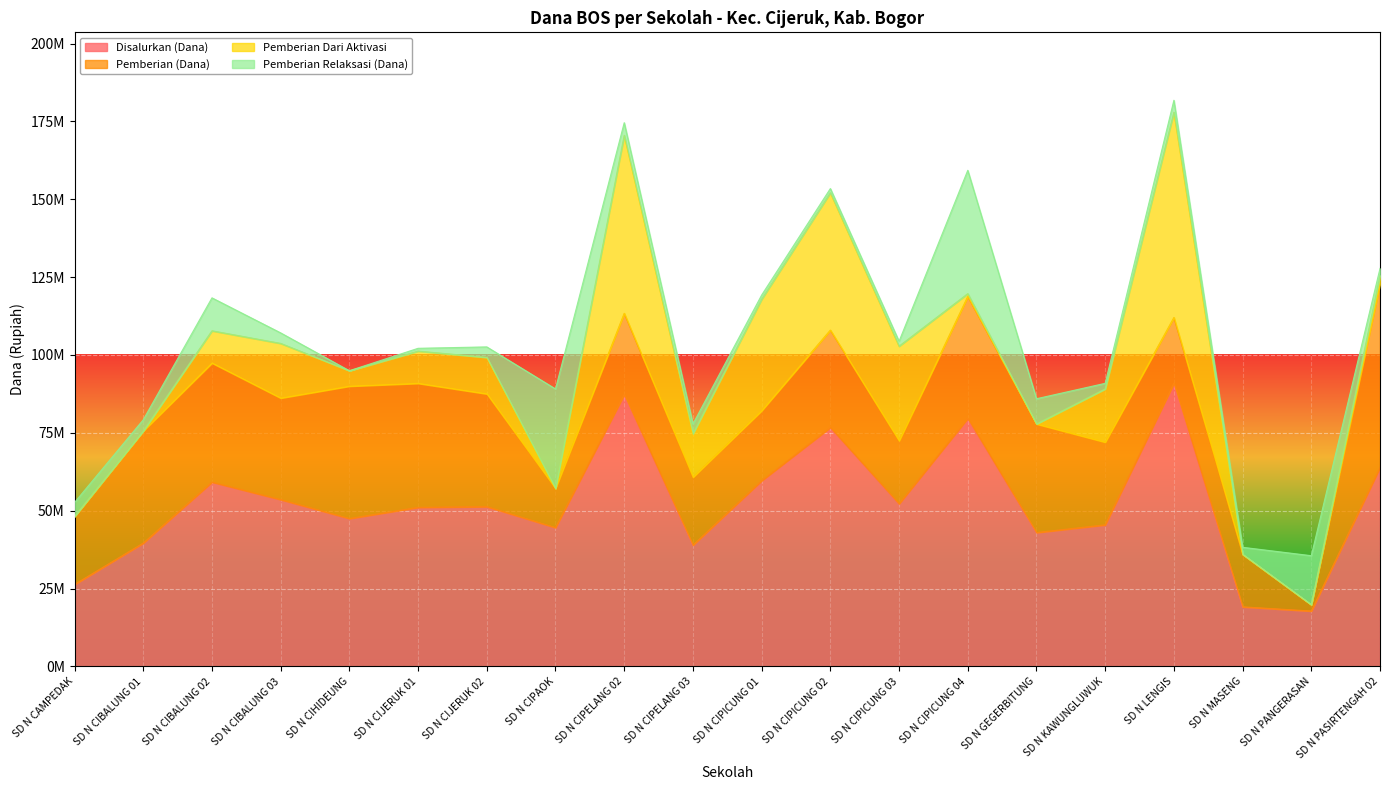

True or false: Disalurkan (Dana) and Pemberian (Dana) intersect in this chart.

False